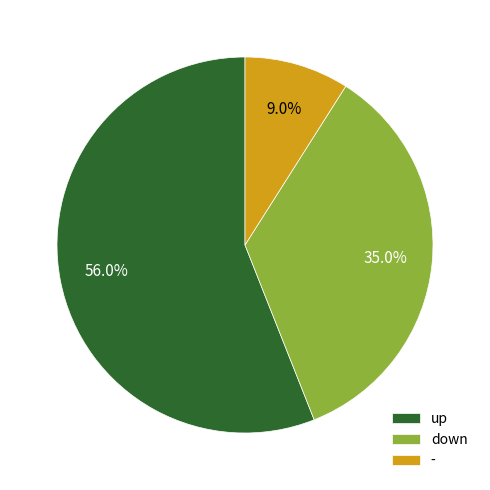

What is the ratio of the value at down to the value at up?

0.6